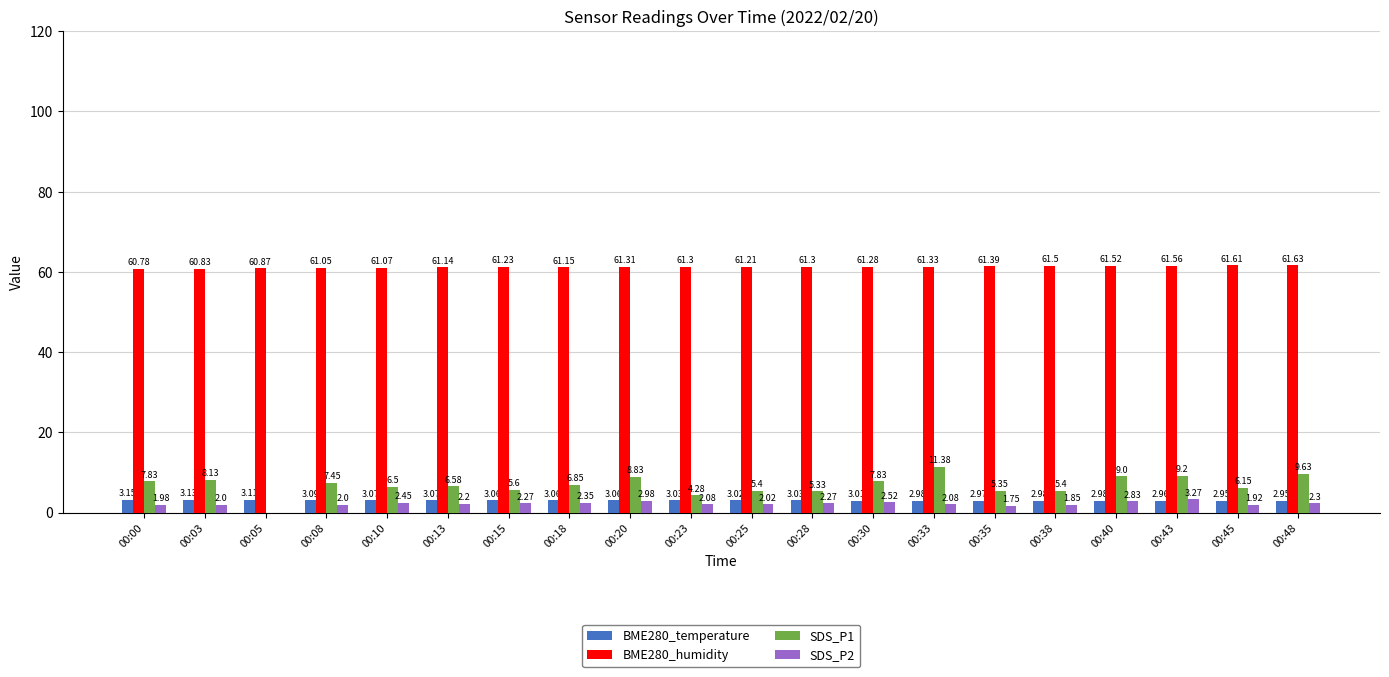

Is the value of SDS_P2 at 00:10 greater than the value of SDS_P1 at 00:20?

No